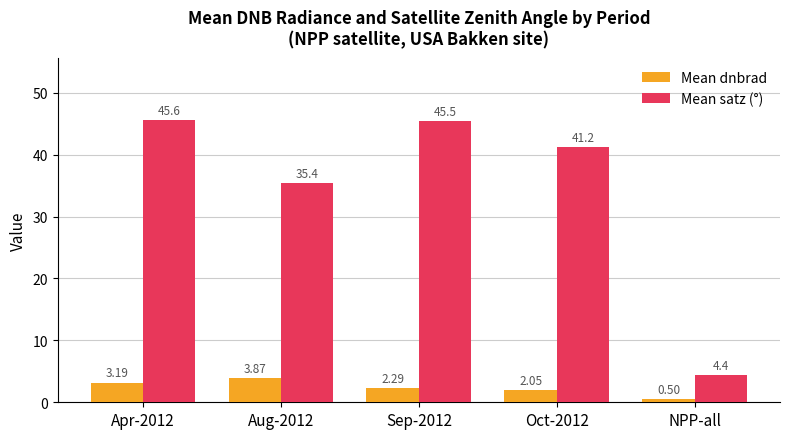

True or false: Mean satz (°) has a value of 63.5 at Sep-2012.

False